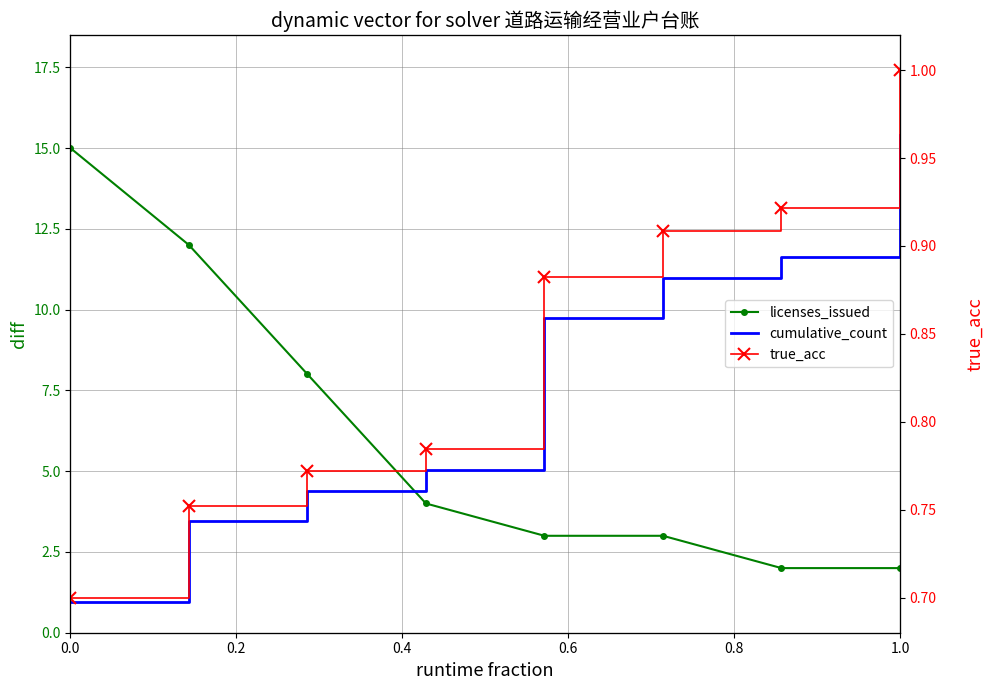

True or false: cumulative_count and licenses_issued cross at least once.

True